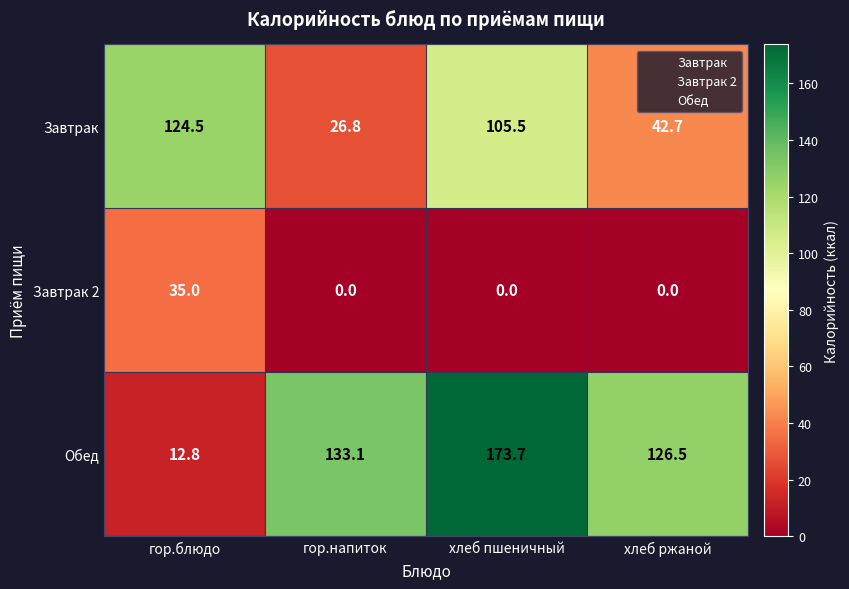

What is the greatest value displayed?

173.7